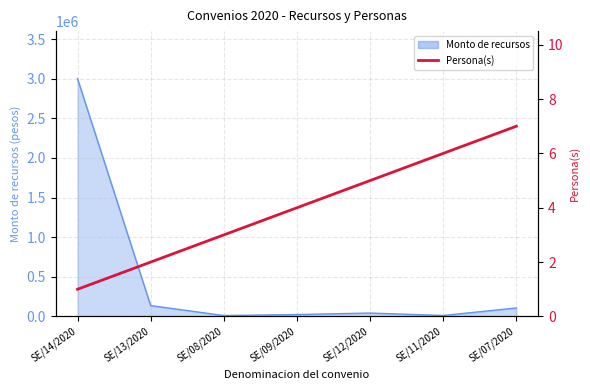

Which label corresponds to the smallest value in the chart?

SE/14/2020